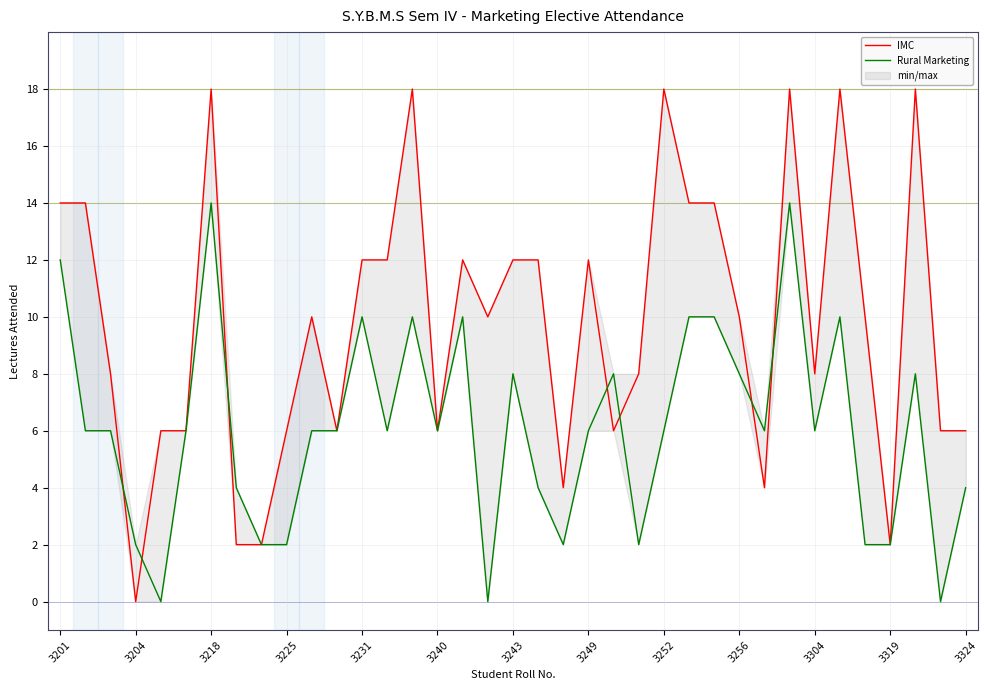

At 35, list the series in order from smallest to largest.

Rural Marketing, IMC